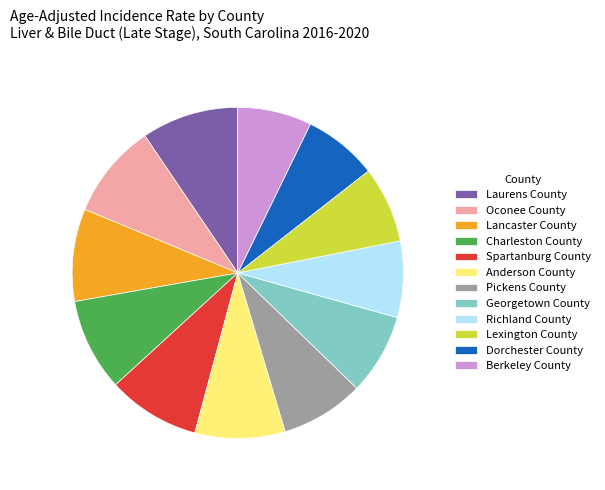

Which has a higher value, Lancaster County or Dorchester County?

Lancaster County